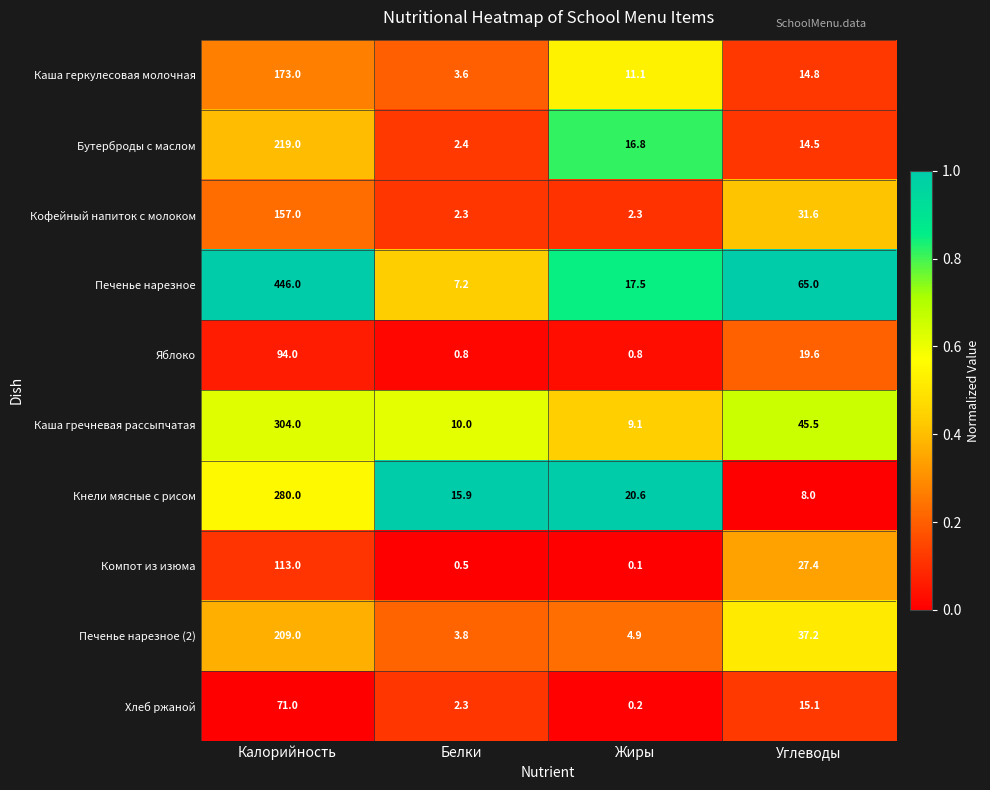

At which category is the sum across all series the highest?

Калорийность